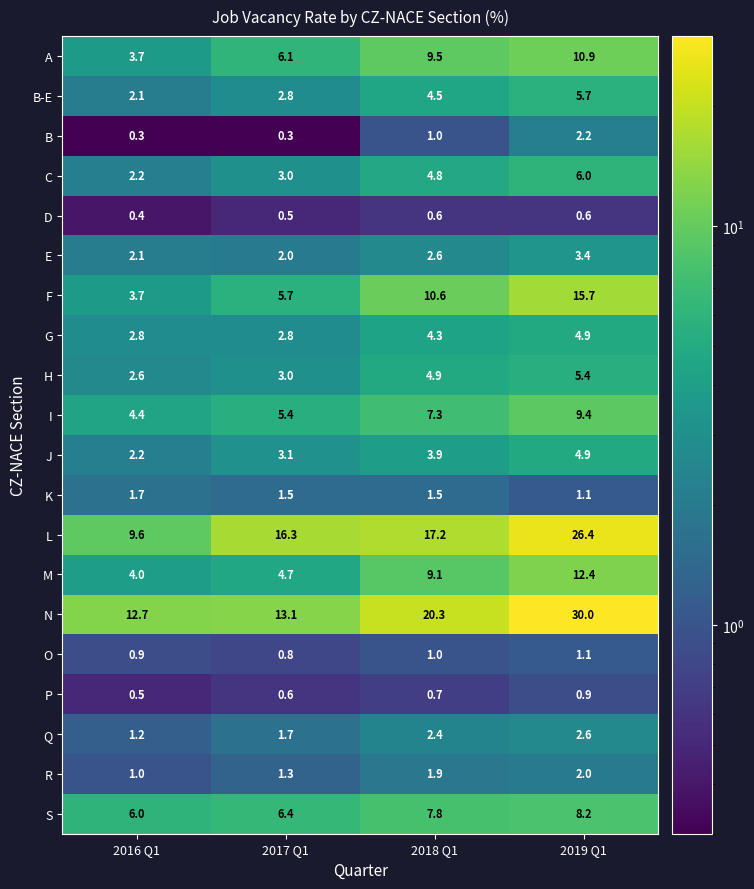

What is the minimum value shown in the chart?

0.3